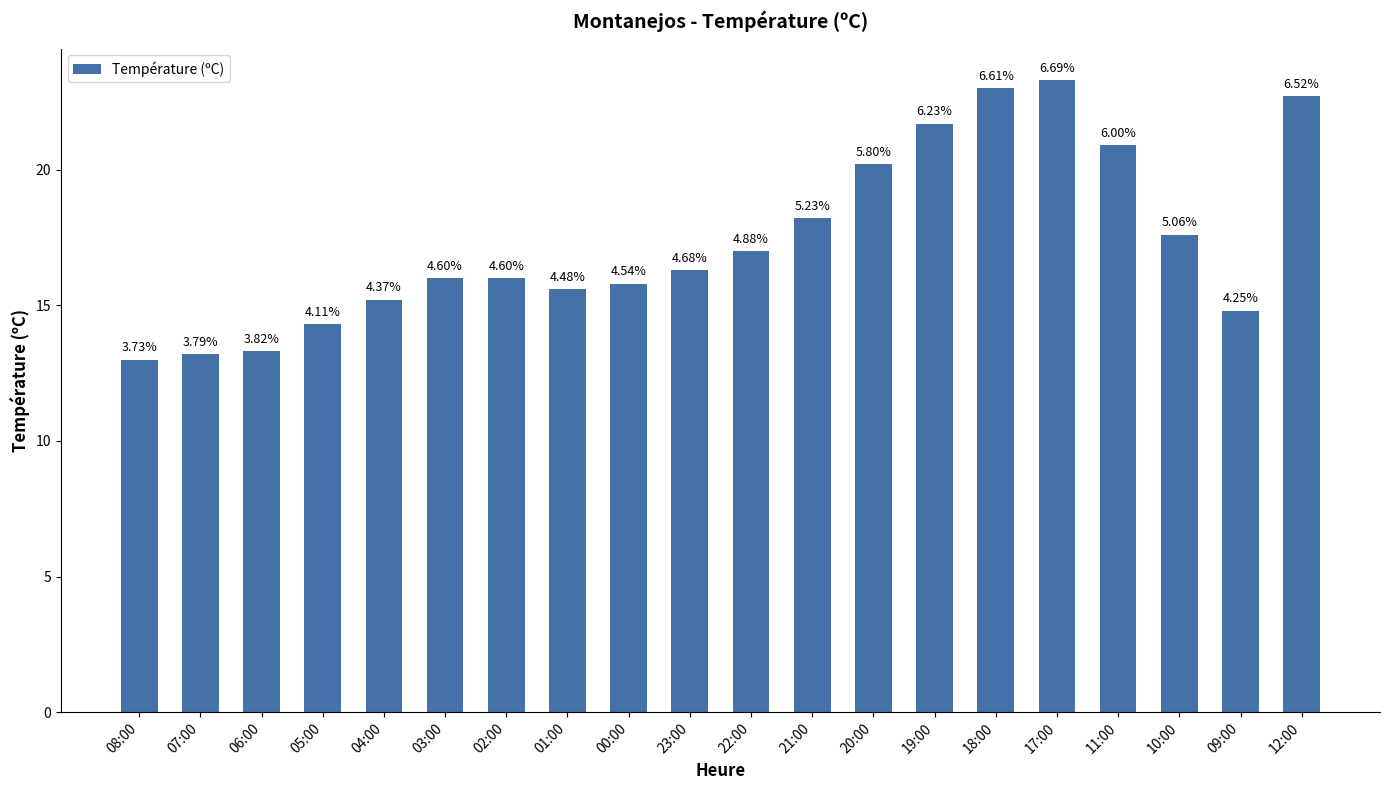

Are the bars horizontal?

No